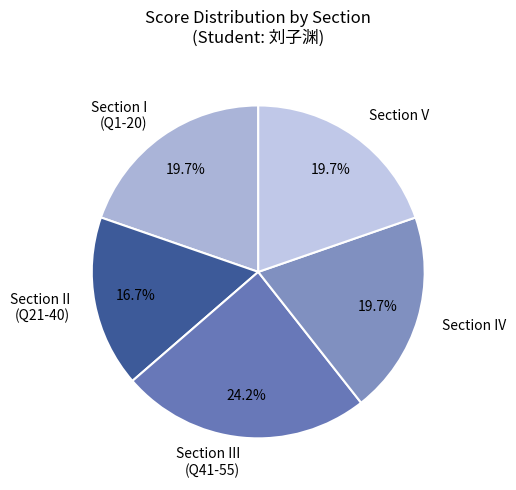

How many segments does this pie chart have?

5